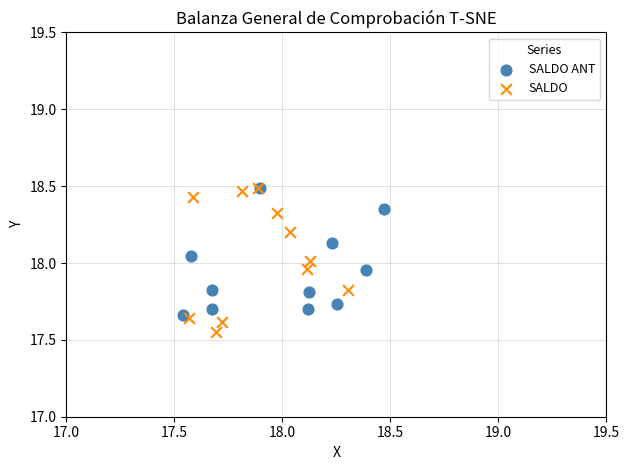

Which series has the widest spread of Y values?

SALDO